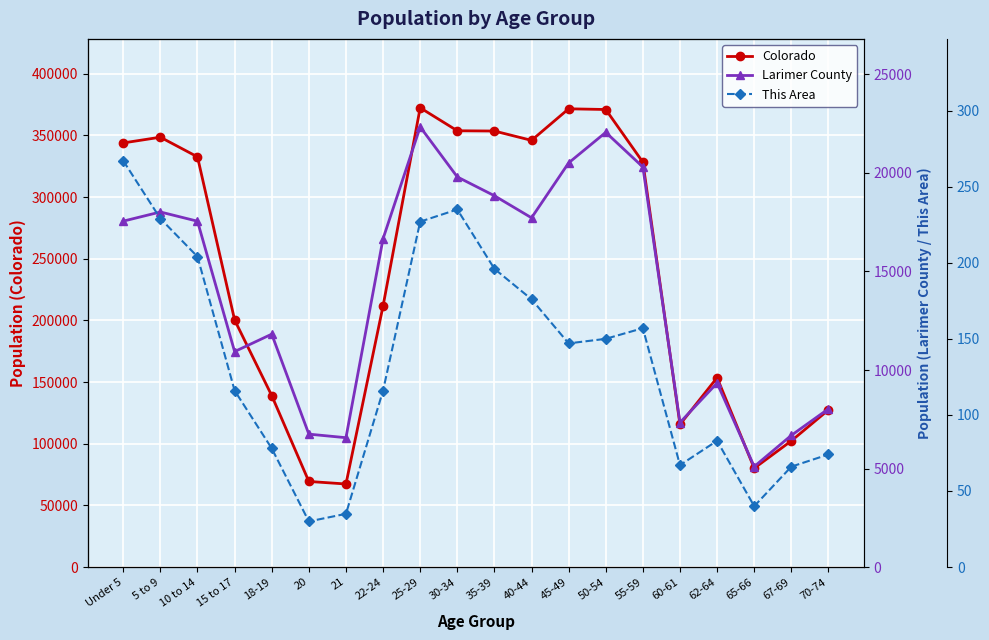

Which series has the widest spread of values?

Colorado